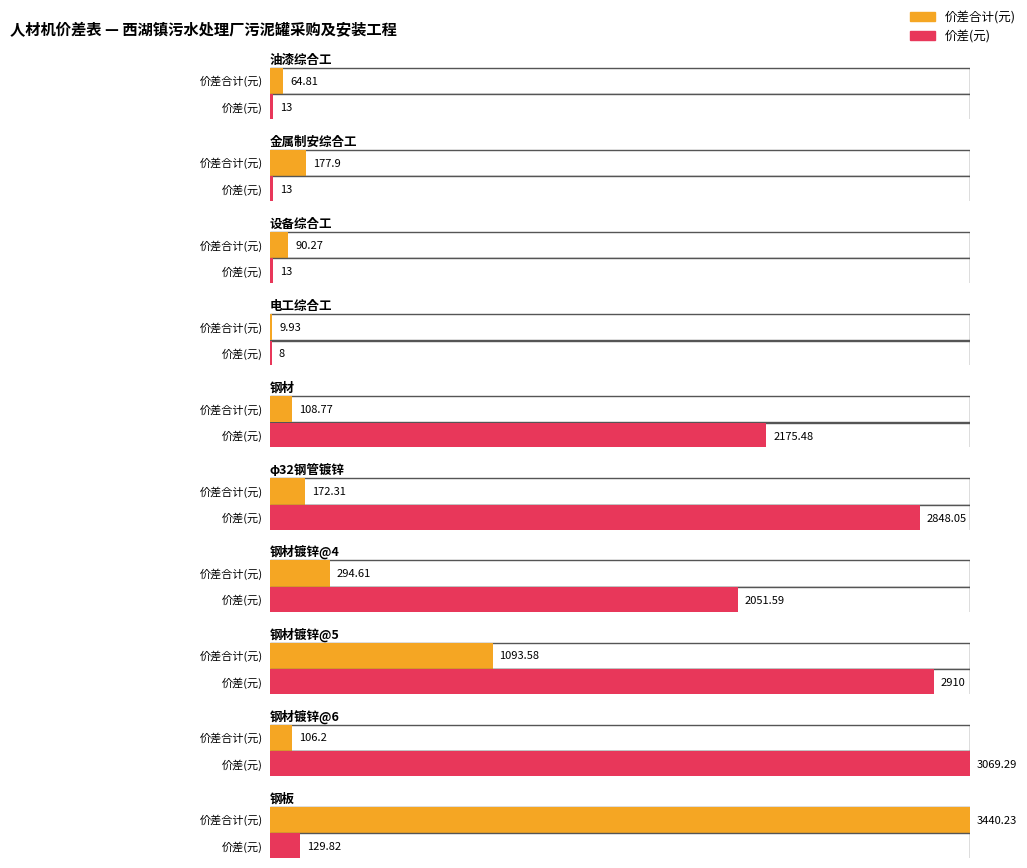

Is it true that 价差(元) equals 3.8 at 热轧薄钢板?

False